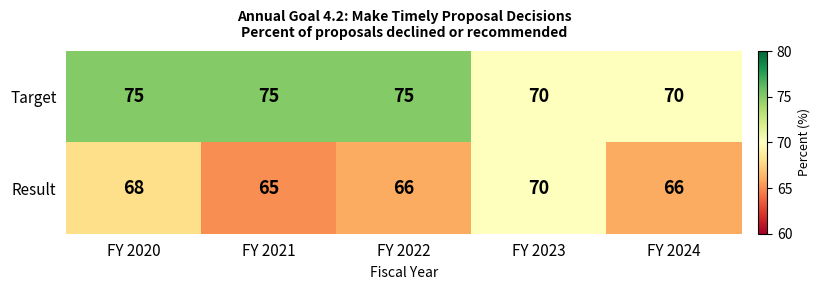

What is the average value of the Target series?

73